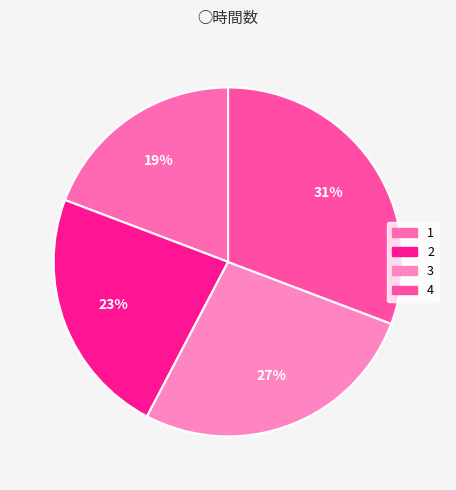

To the nearest percent, what is the combined percentage of 4 and 3?

58%